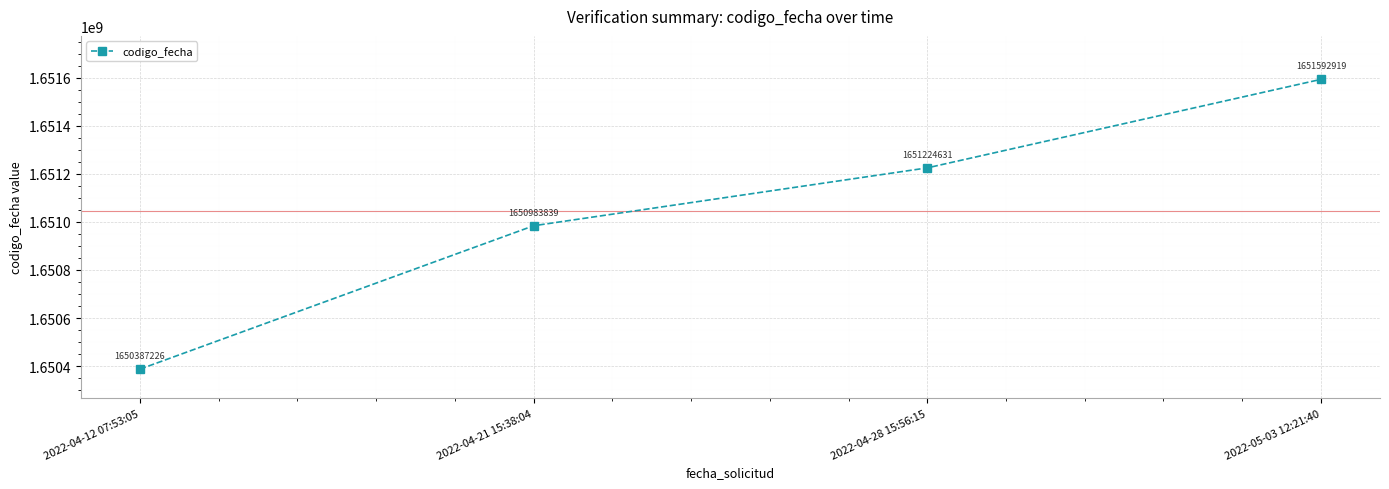

List the labels in order of value, largest first.

2022-05-03 12:21:40, 2022-04-28 15:56:15, 2022-04-21 15:38:04, 2022-04-12 07:53:05